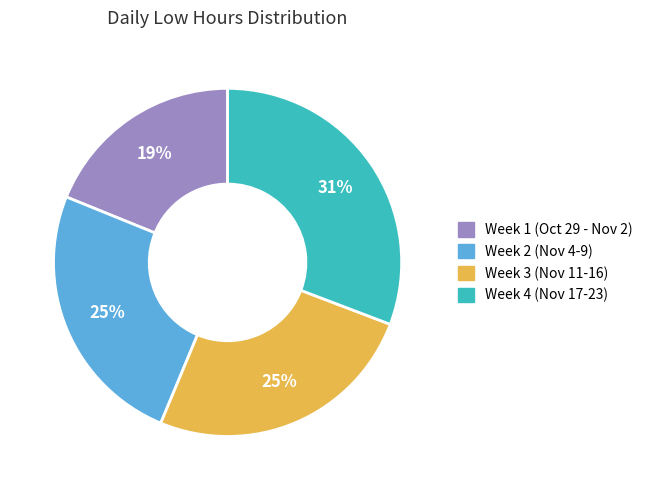

How many segments does this pie chart have?

4